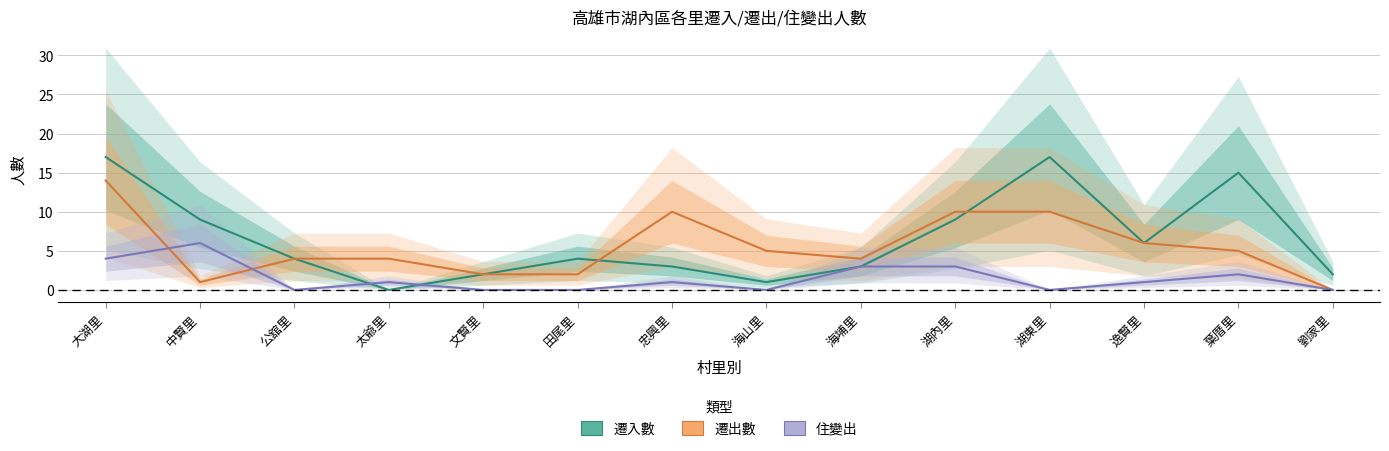

How many values in 遷出數 are above zero?

13